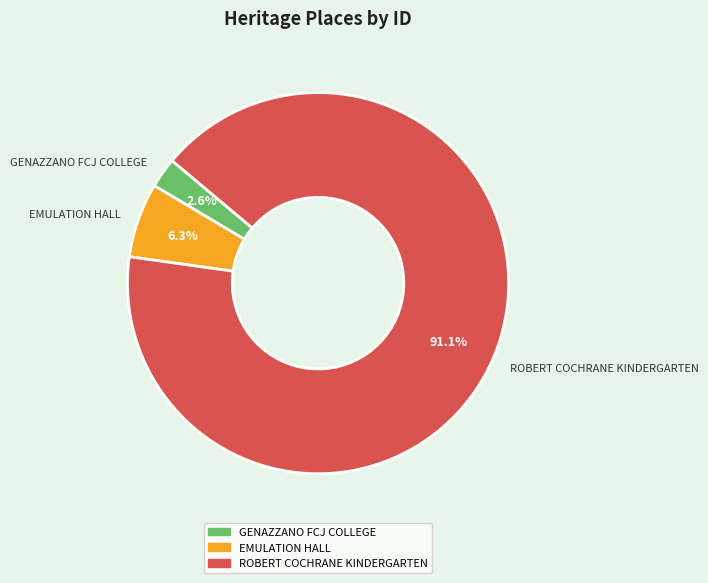

Rank the categories by value from highest to lowest.

ROBERT COCHRANE KINDERGARTEN, EMULATION HALL, GENAZZANO FCJ COLLEGE